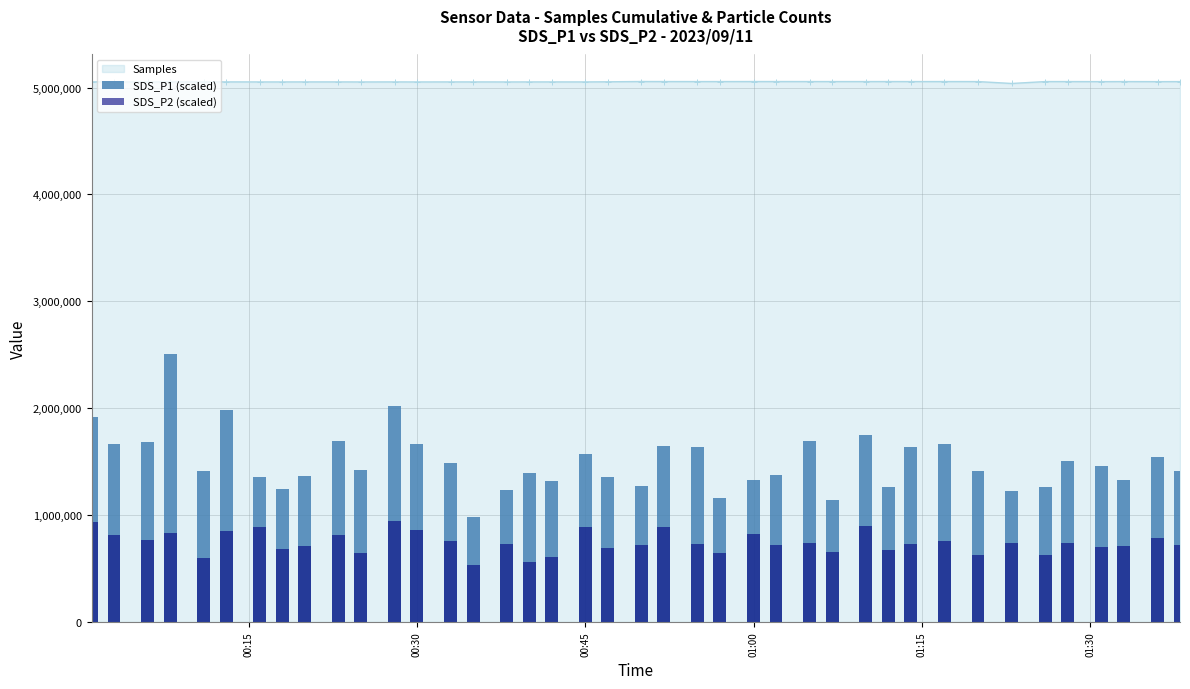

Does the chart contain stacked bars?

No